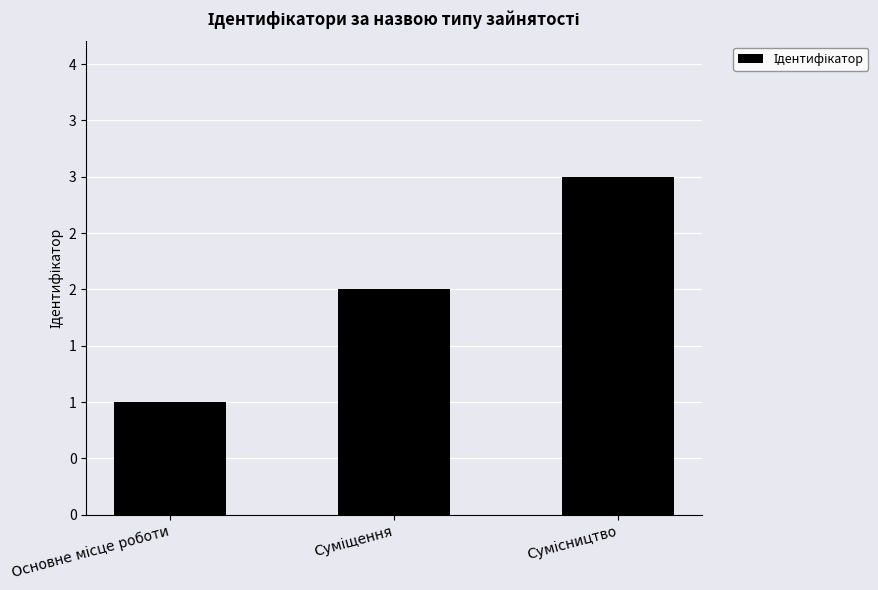

What is the ratio of the value at Основне місце роботи to the value at Сумісництво?

0.3